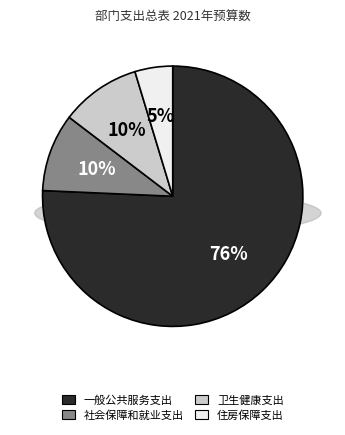

To the nearest percent, what portion does 卫生健康支出 represent?

10%